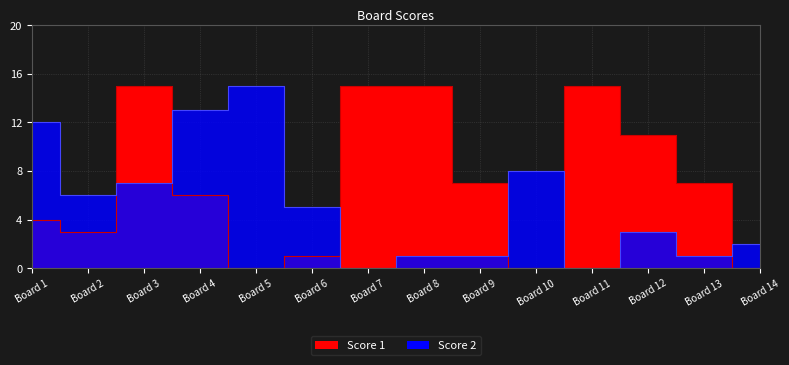

At which label does Score 2 first exceed 5?

Board 1